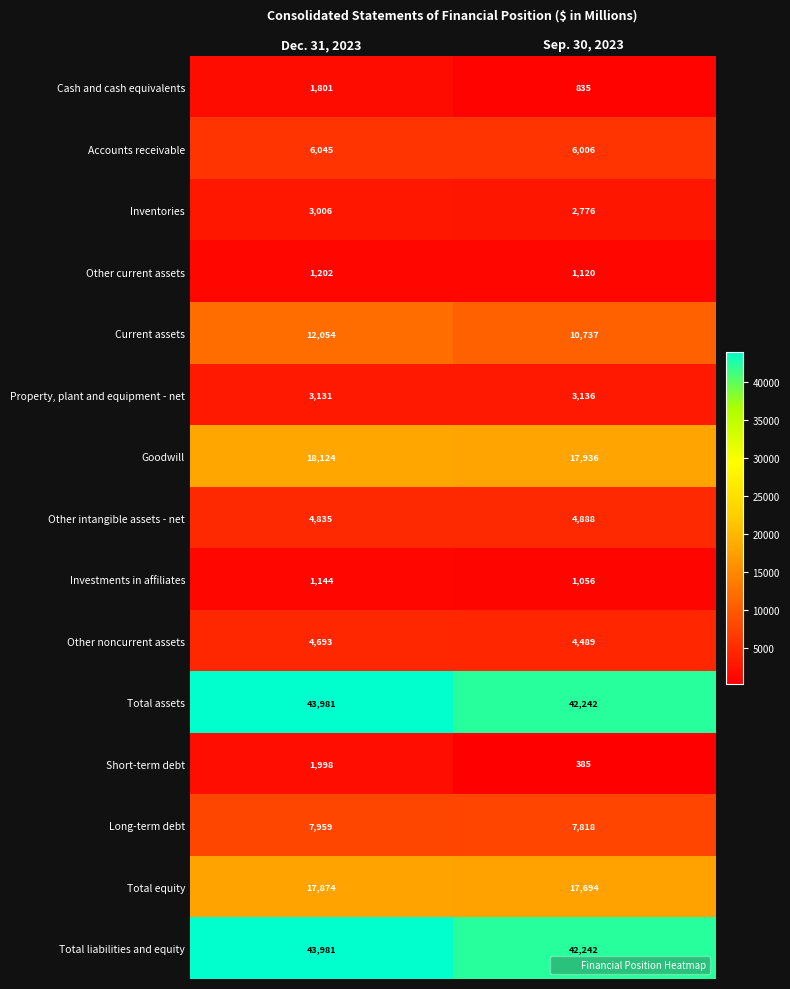

Is it true that Current assets equals 18084 at Sep. 30, 2023?

False